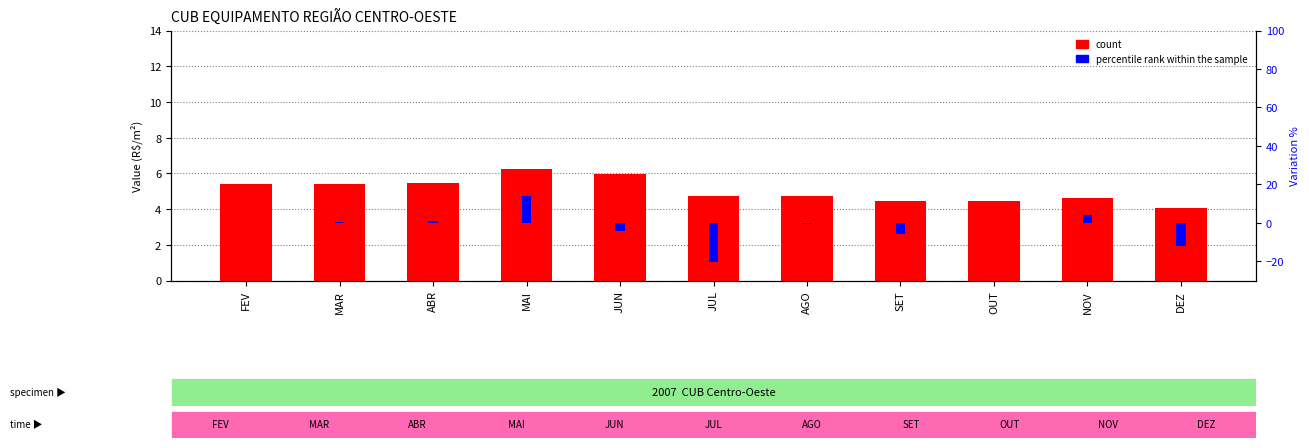

Which category has the lowest value in the count series?

DEZ